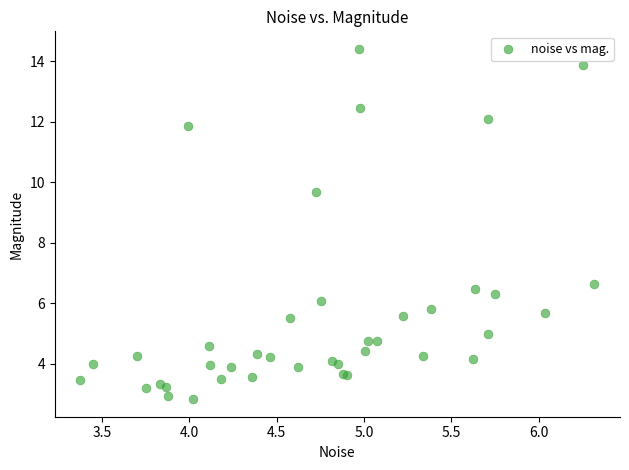

What Y value in the scatter plot is closest to 8?

6.7